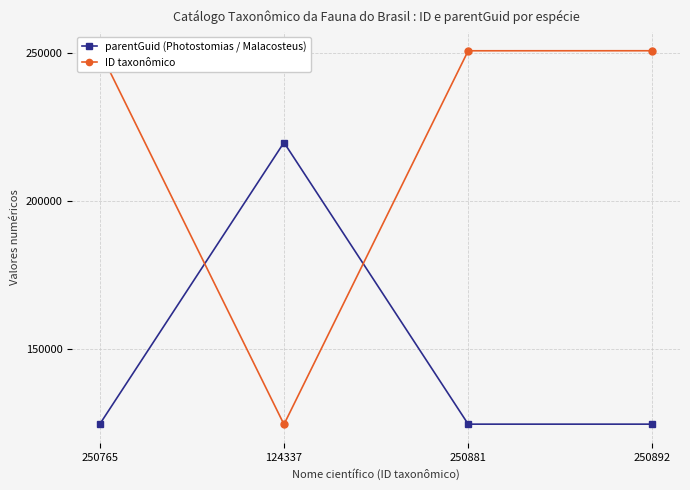

At how many categories does at least one series exceed 186614?

4